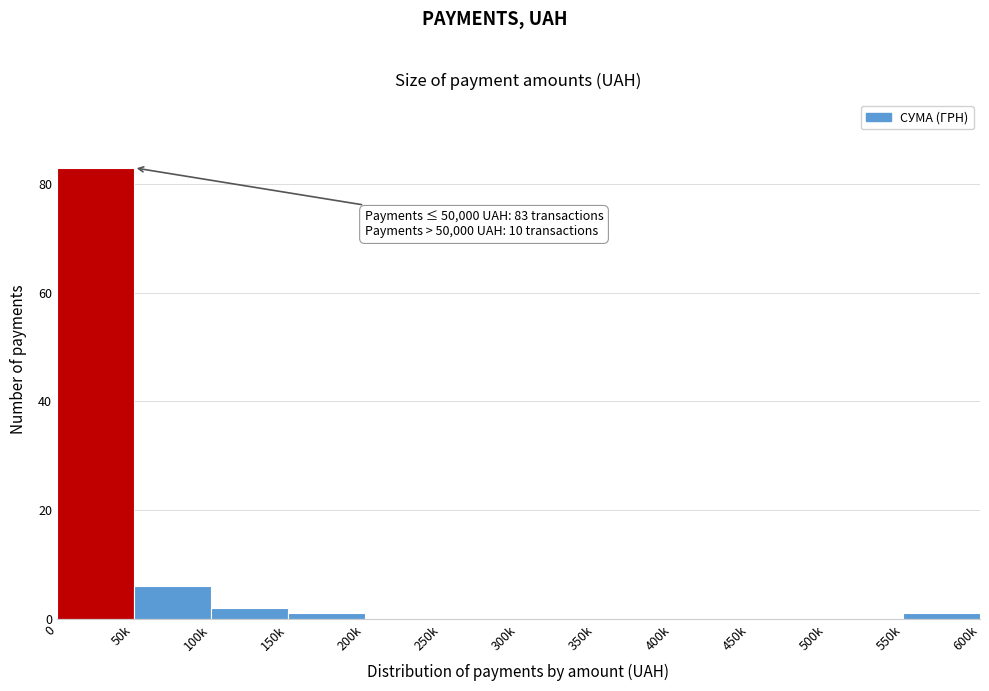

Reading left to right, what are all the values shown in this chart?

0=83	50k=6	100k=2	150k=1	200k=0	250k=0	300k=0	350k=0	400k=0	450k=0	500k=0	550k=1